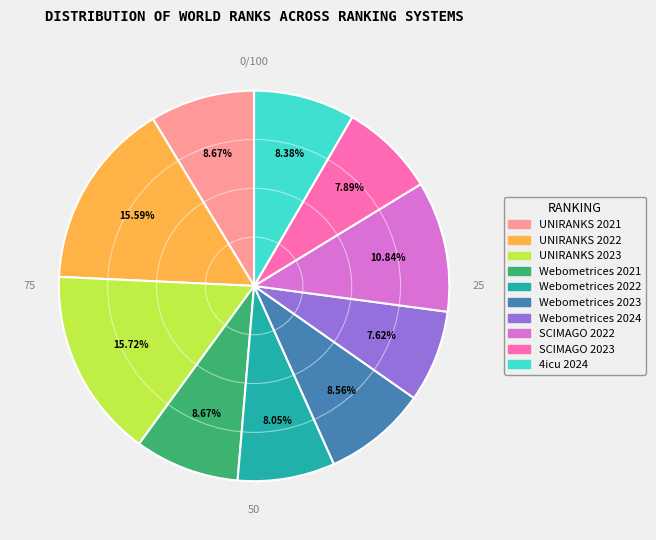

Combined, what portion of the pie is 4icu 2024 and UNIRANKS 2022?

24.0%